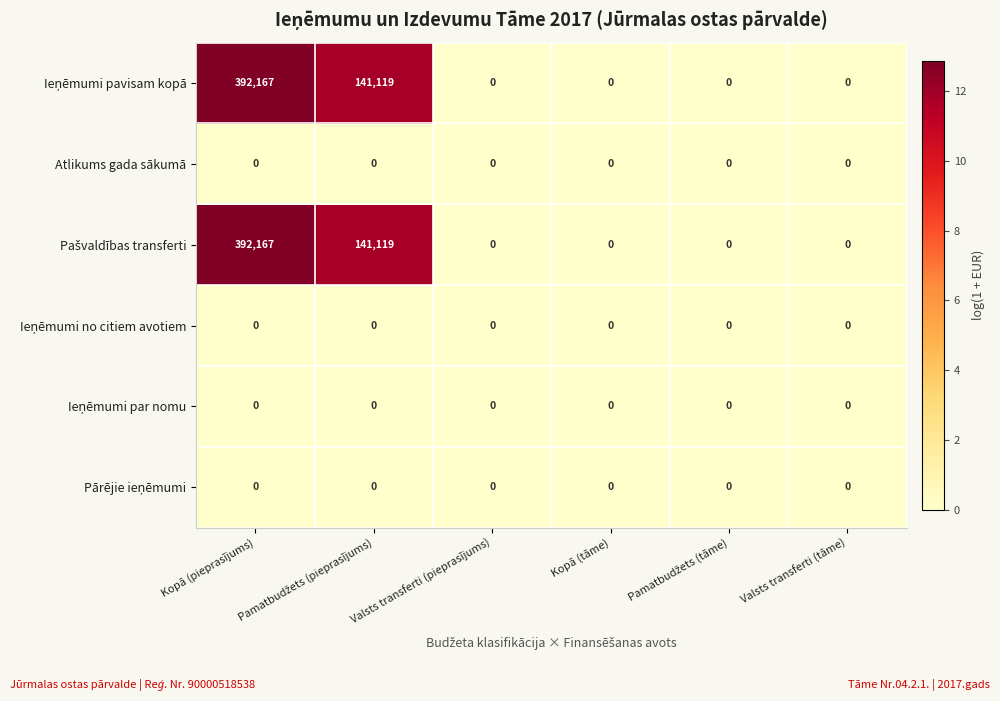

Which series has the widest spread of values?

row_0